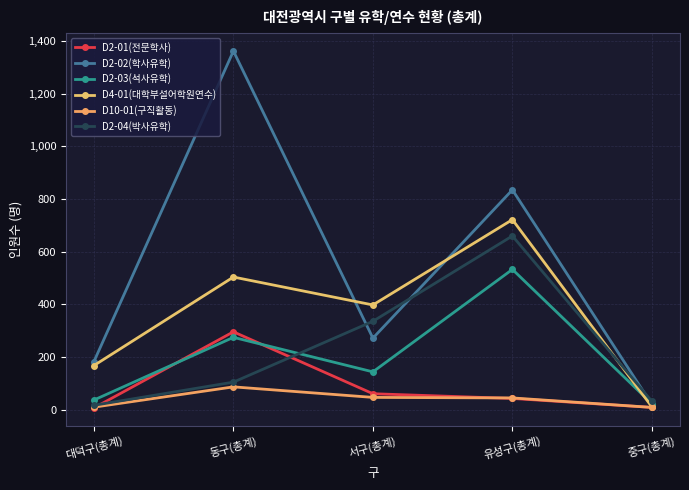

True or false: D2-01(전문학사) and D2-03(석사유학) intersect in this chart.

True